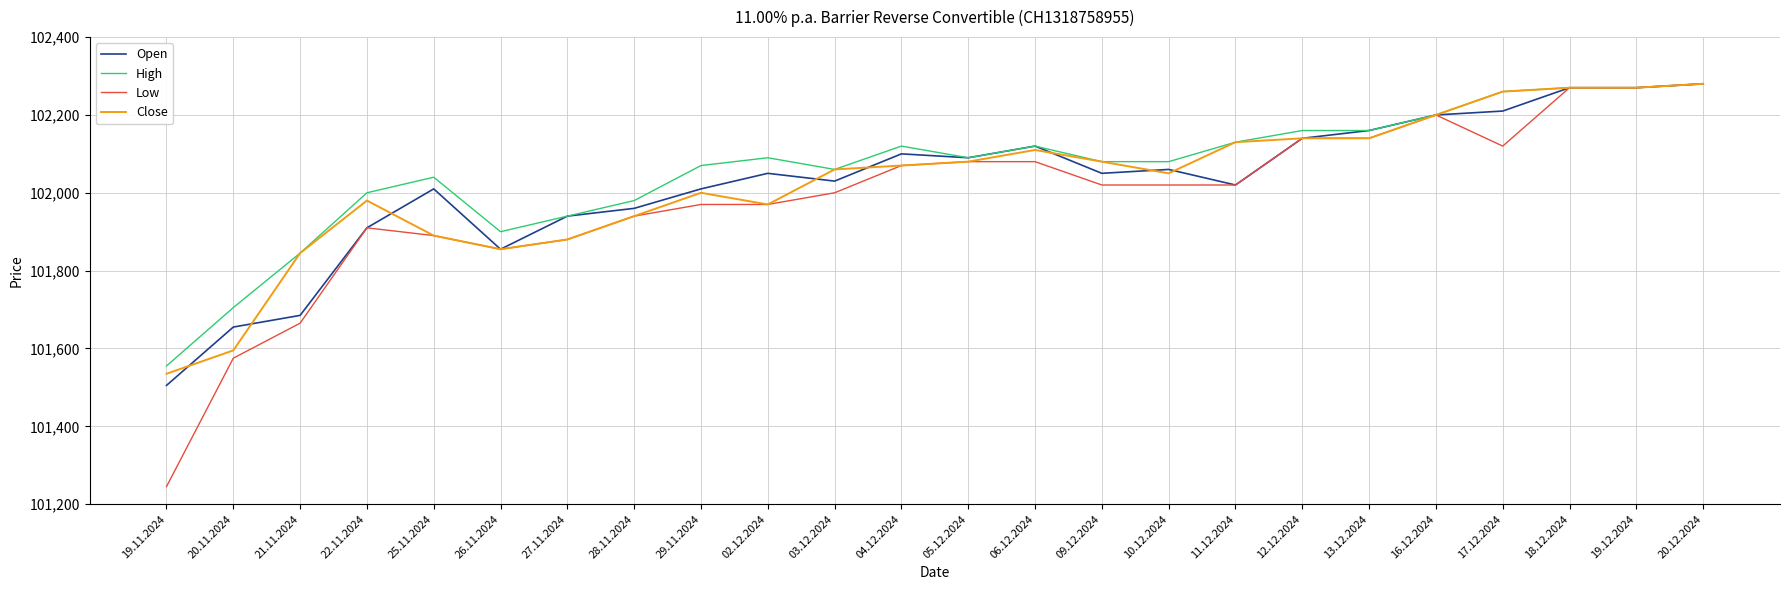

At which label does Open reach its peak?

20.12.2024